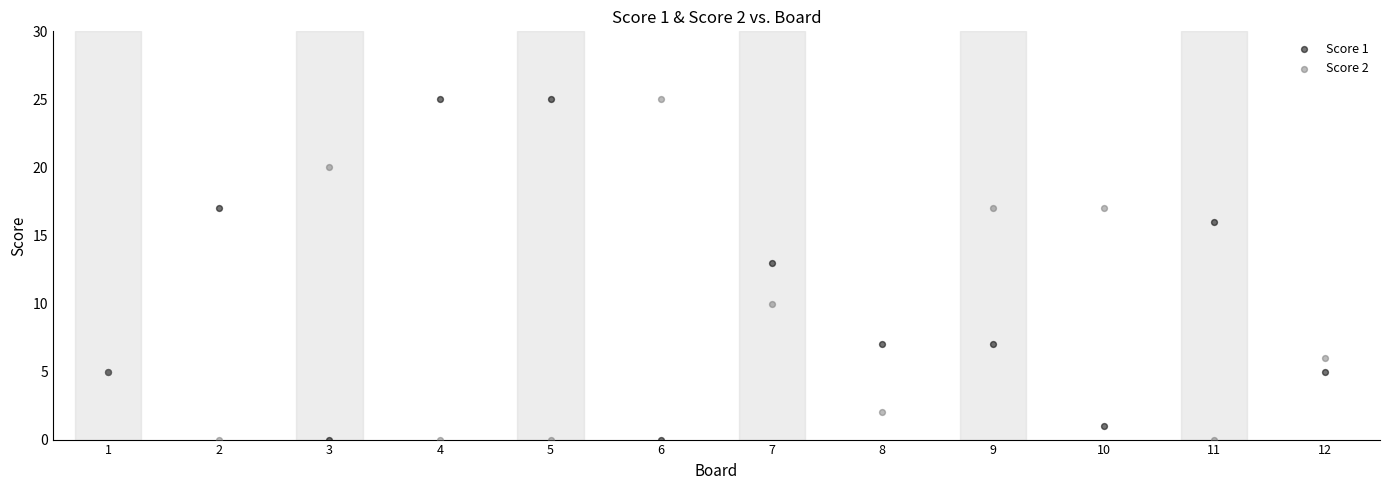

What is the X range (max minus min) for the scatter plot?

11